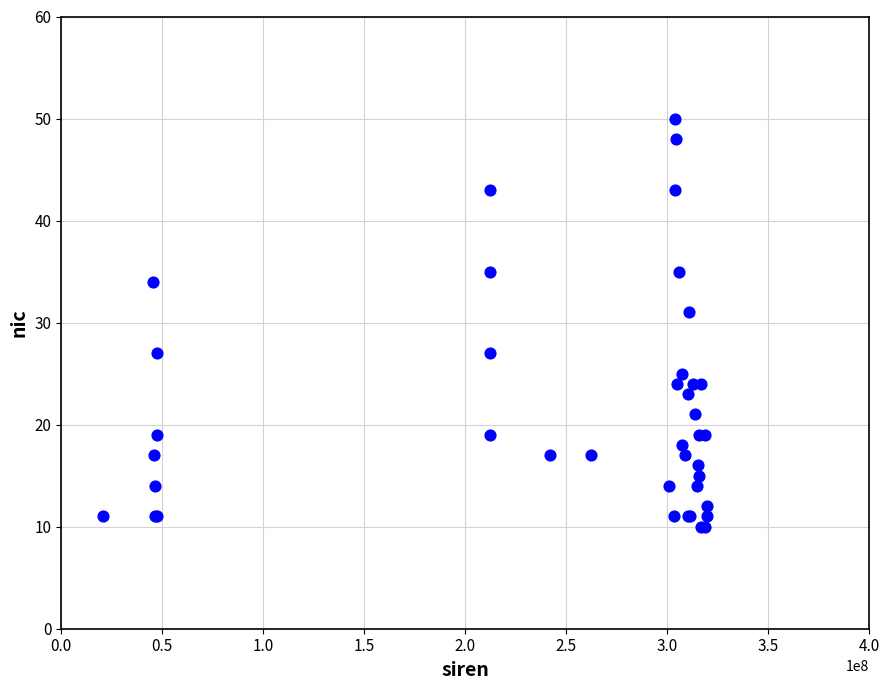

What Y value in the scatter plot is closest to 30?

31